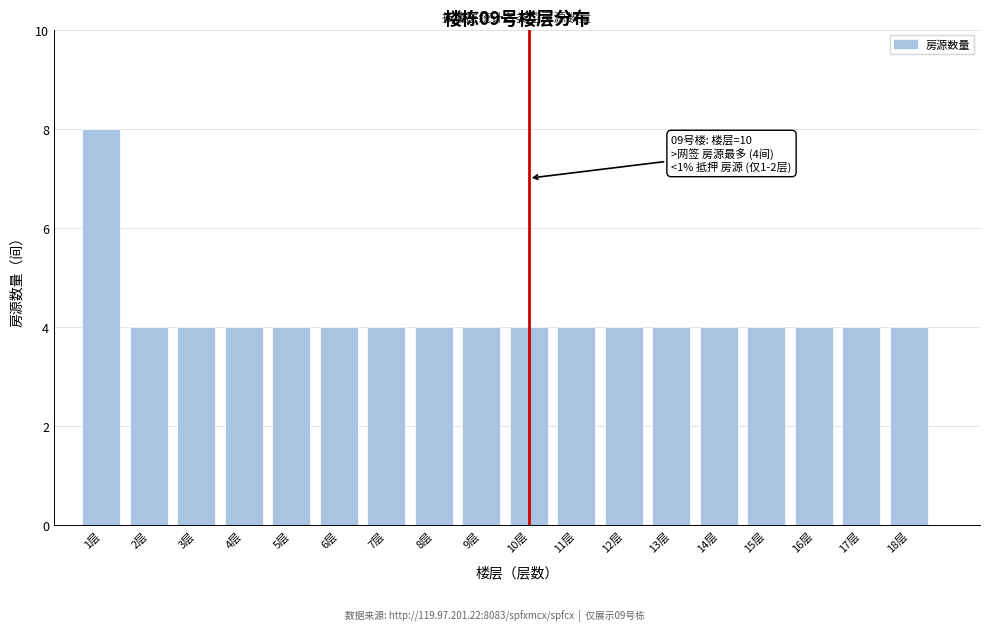

Reading left to right, list all the values displayed in this chart.

8	4	4	4	4	4	4	4	4	4	4	4	4	4	4	4	4	4